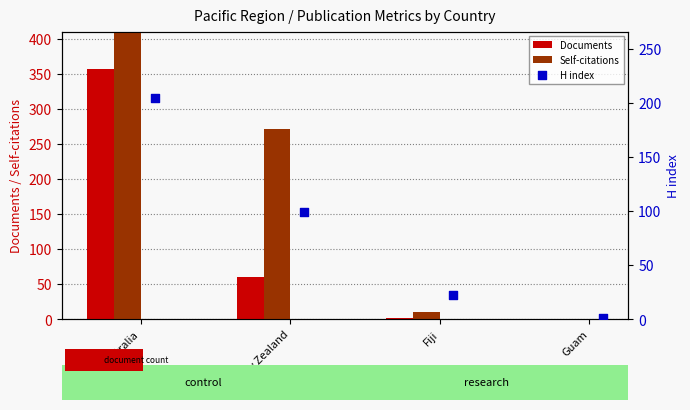

Is the value of Documents at Fiji greater than the value of Self-citations at Australia?

No